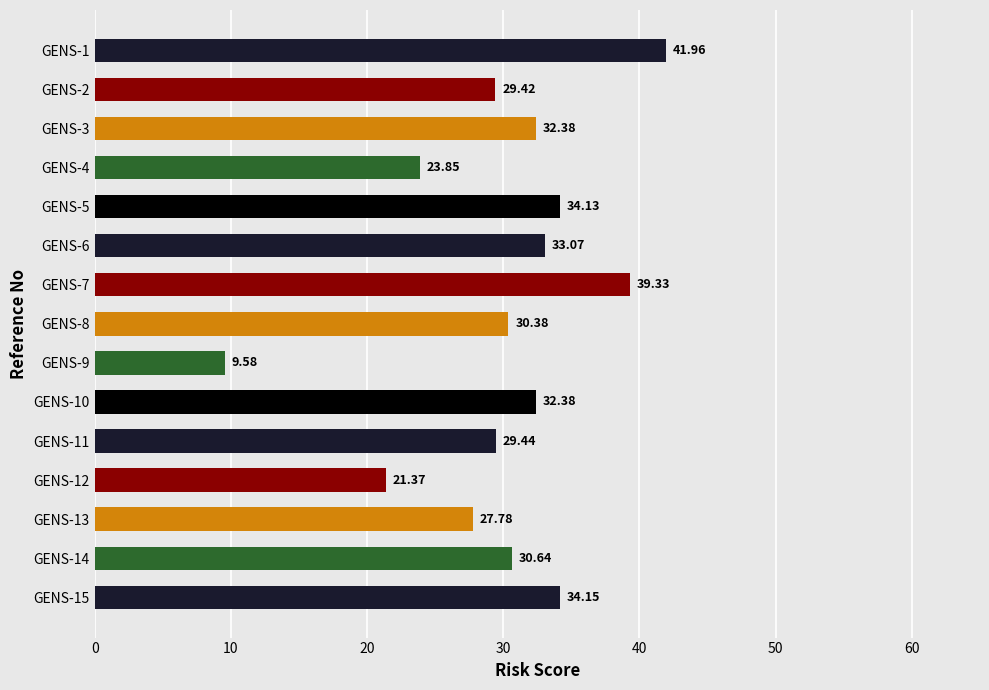

What is the sum of all values?

449.9